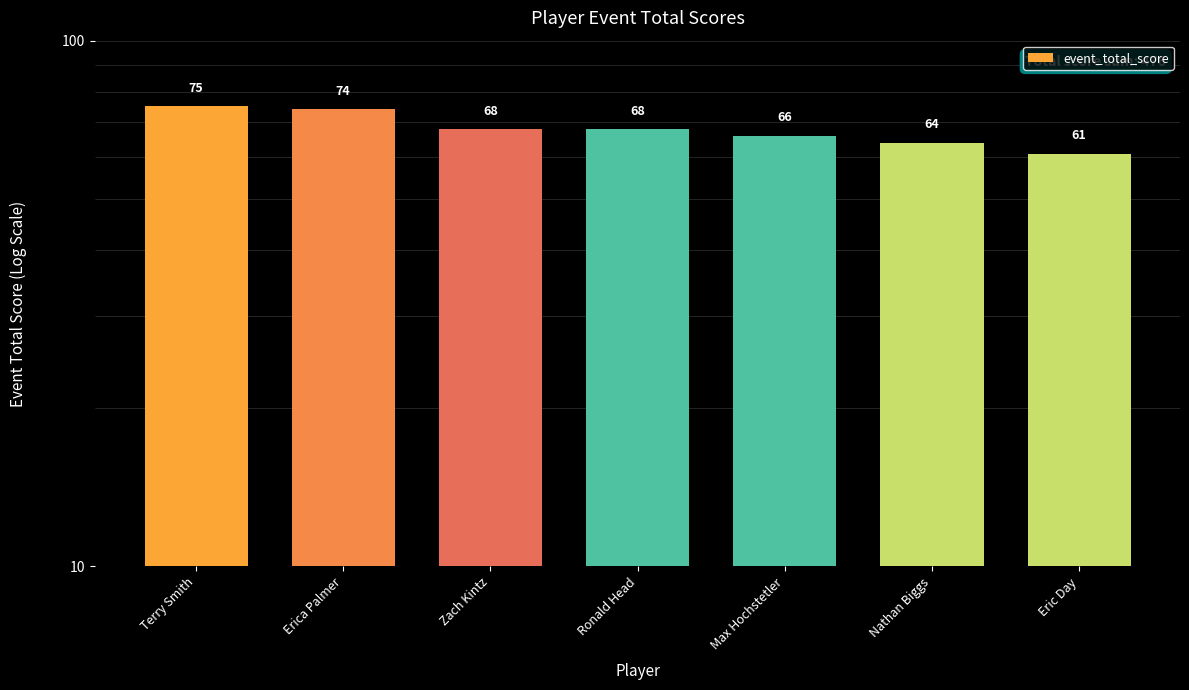

True or false: the data shows 133 at Terry Smith.

False